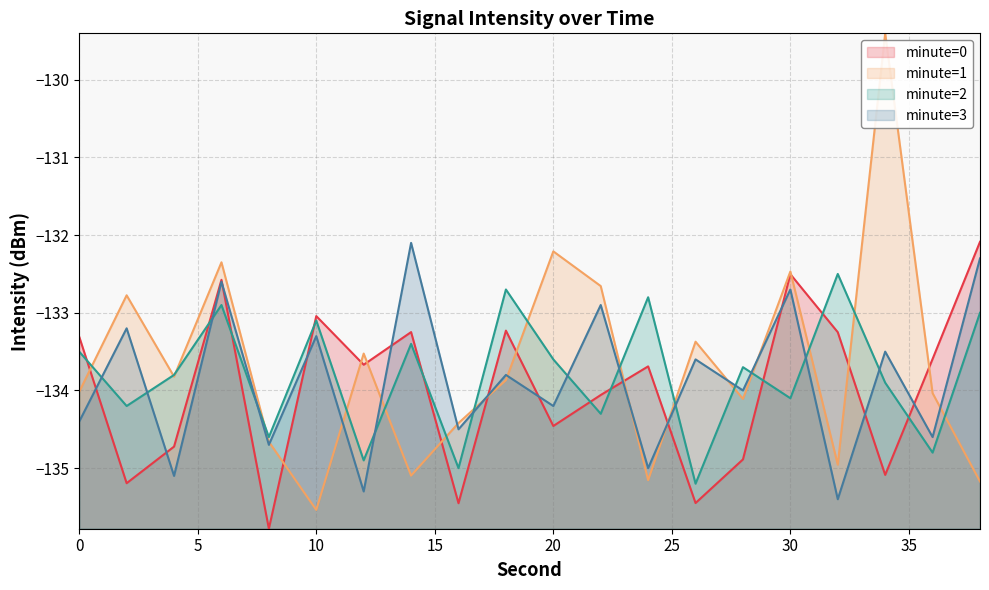

True or false: minute=2 line and minute=1 line intersect in this chart.

True